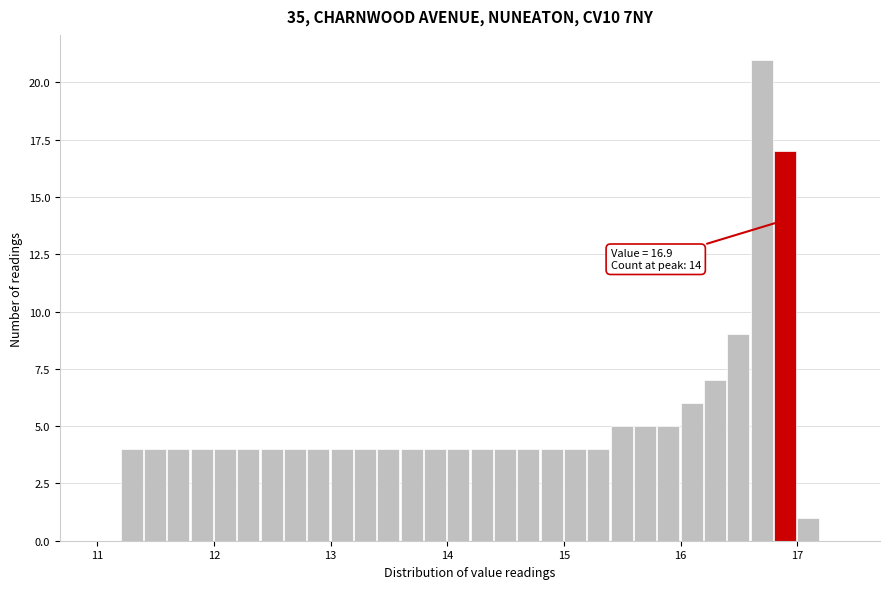

Read against the x-axis, roughly where is the centre of the tallest bar?

16.7